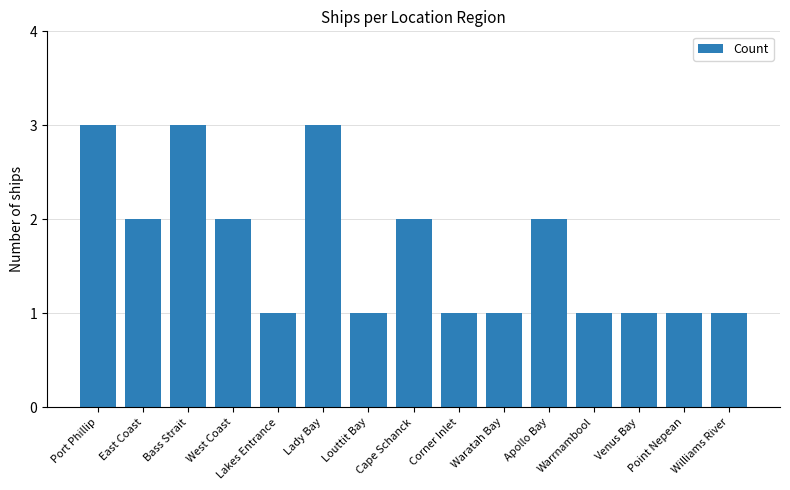

What is the value of the 1st bar from the left?

3